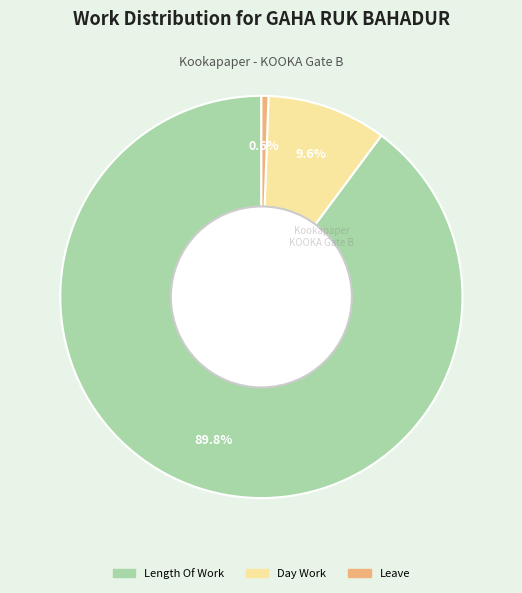

Is there any slice that represents more than half of the pie?

Yes